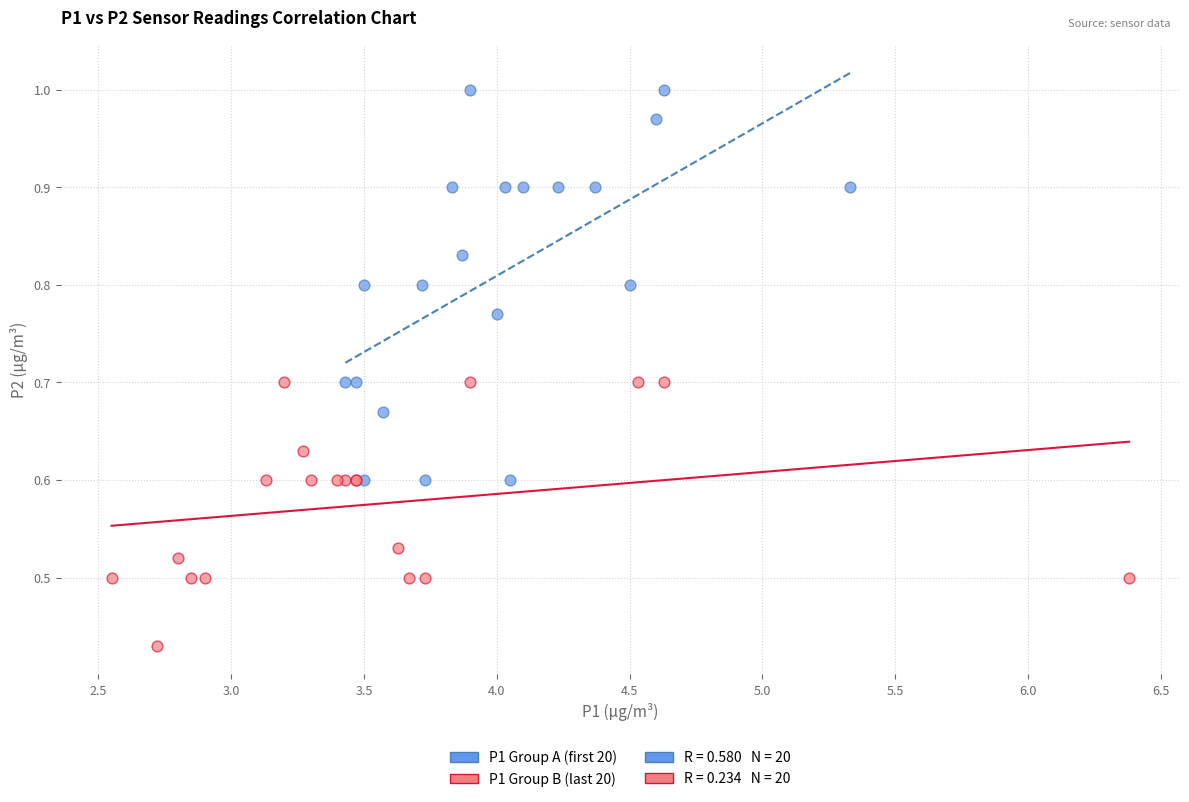

Which series contains the lowest Y value?

P1 Group B (last 20)